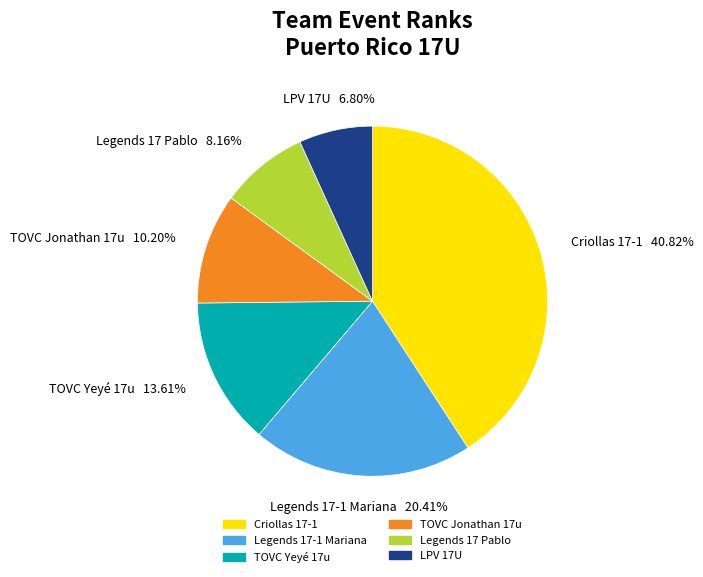

To the nearest percent, what is the average slice percentage?

17%